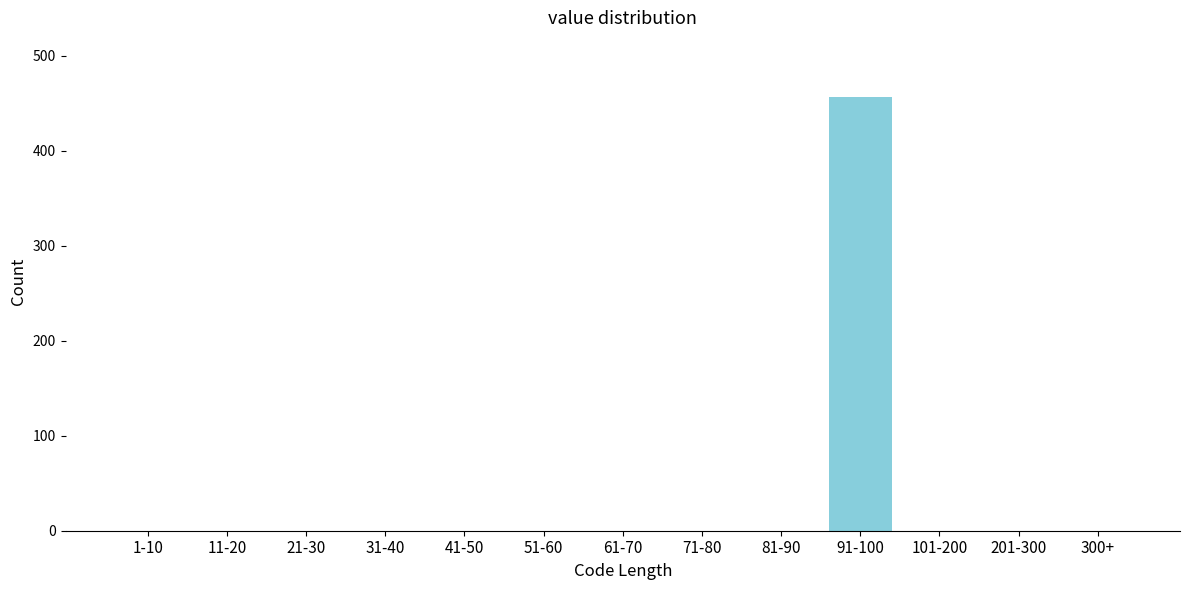

Reading right to left, list all the values displayed in this chart.

300+=0	201-300=0	101-200=0	91-100=456	81-90=0	71-80=0	61-70=0	51-60=0	41-50=0	31-40=0	21-30=0	11-20=0	1-10=0